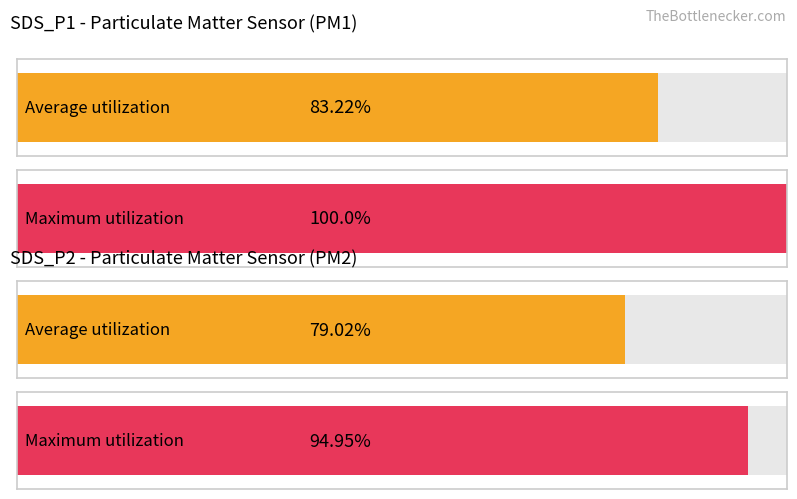

Rank the series at SDS_P1 from highest to lowest value.

Maximum utilization, Average utilization